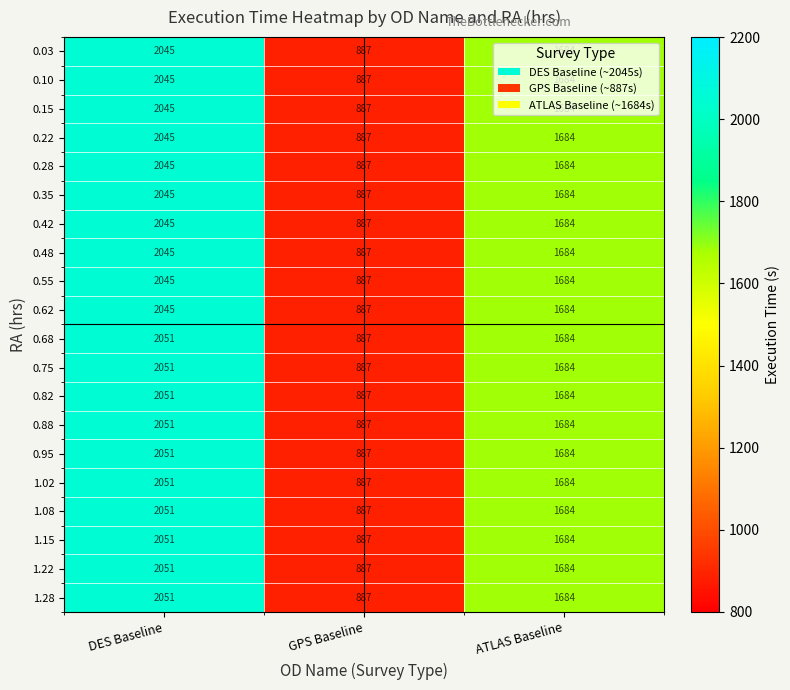

What is the maximum value shown in the chart?

2051